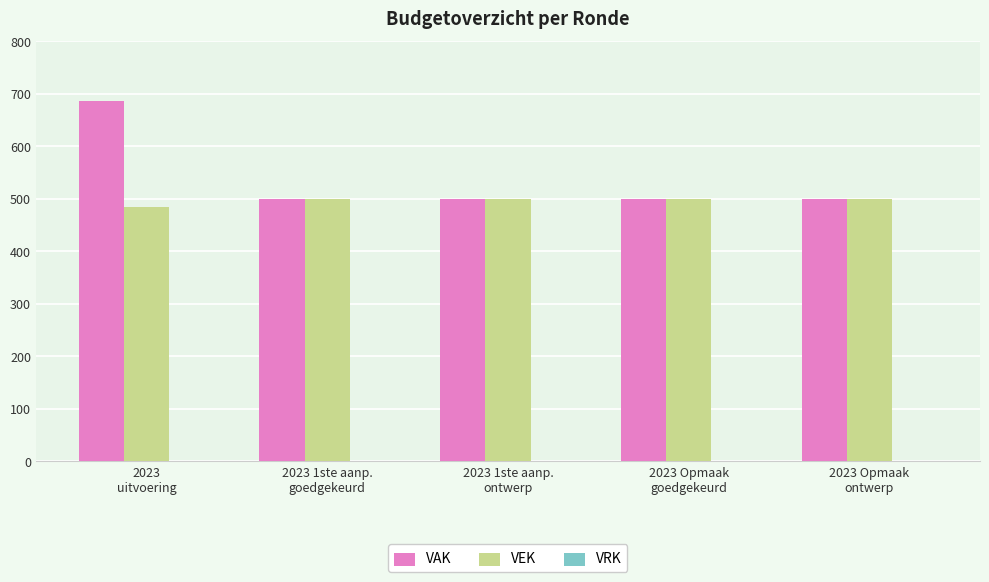

What is the label of the 2nd bar from the left?

2023 1ste aanp.
goedgekeurd